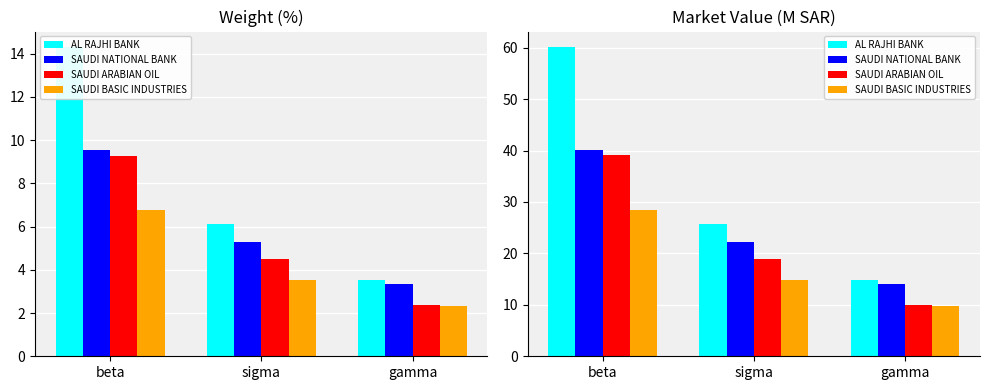

What is the difference between the maximum and minimum values in the SAUDI ARABIAN OIL series?

29.1